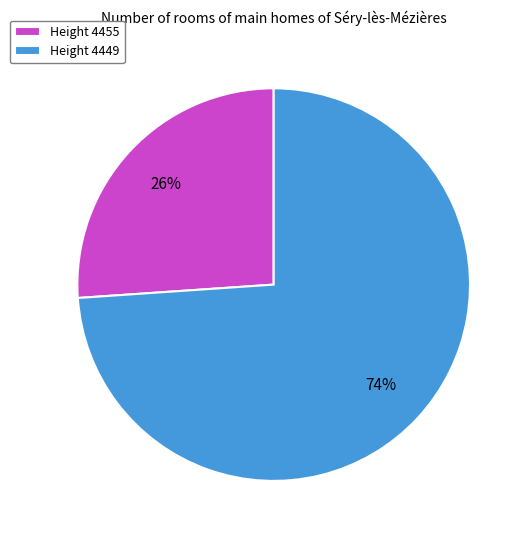

How many segments does this pie chart have?

2